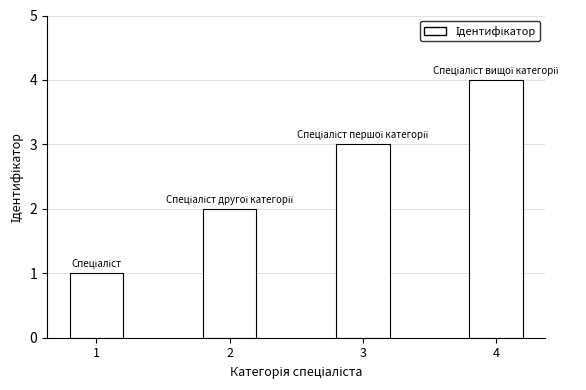

Reading left to right, transcribe all the data shown in this chart.

1=1	2=2	3=3	4=4